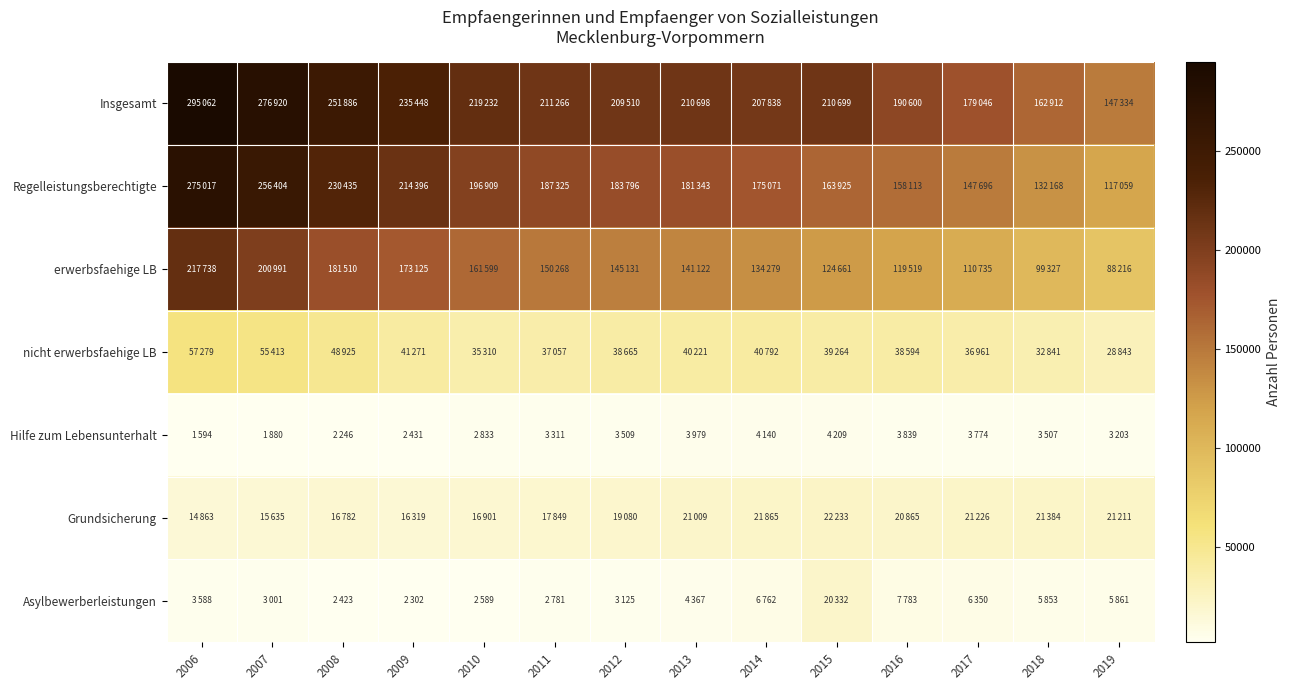

Which has a higher value, 2016 or 2019?

2016